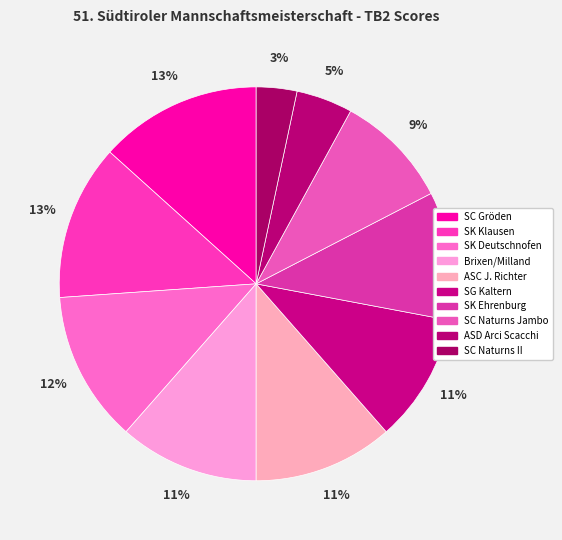

How many segments does this pie chart have?

10